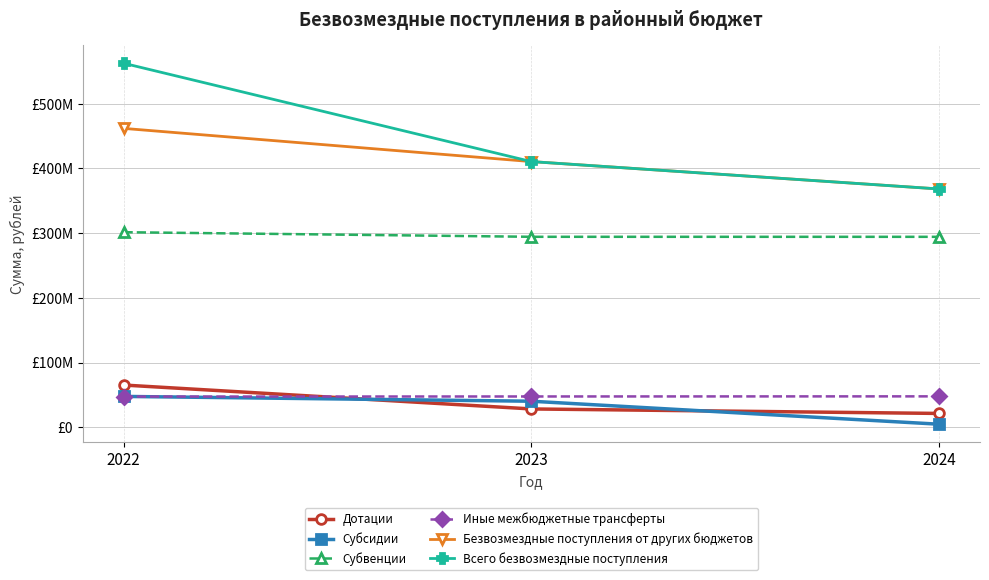

What is the smallest value displayed?

4736399.8